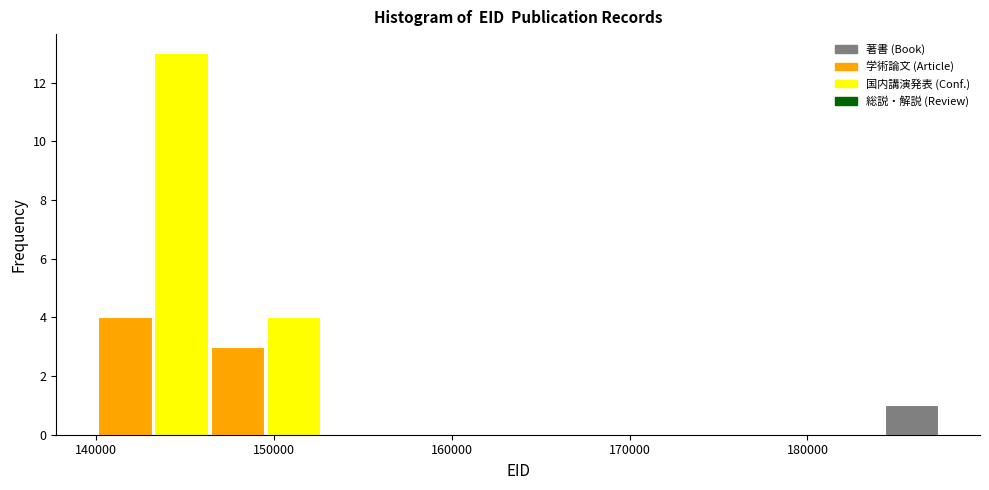

Around what value on the x-axis is the tallest bar? Give the approximate position of its centre, as read against the axis.

145000